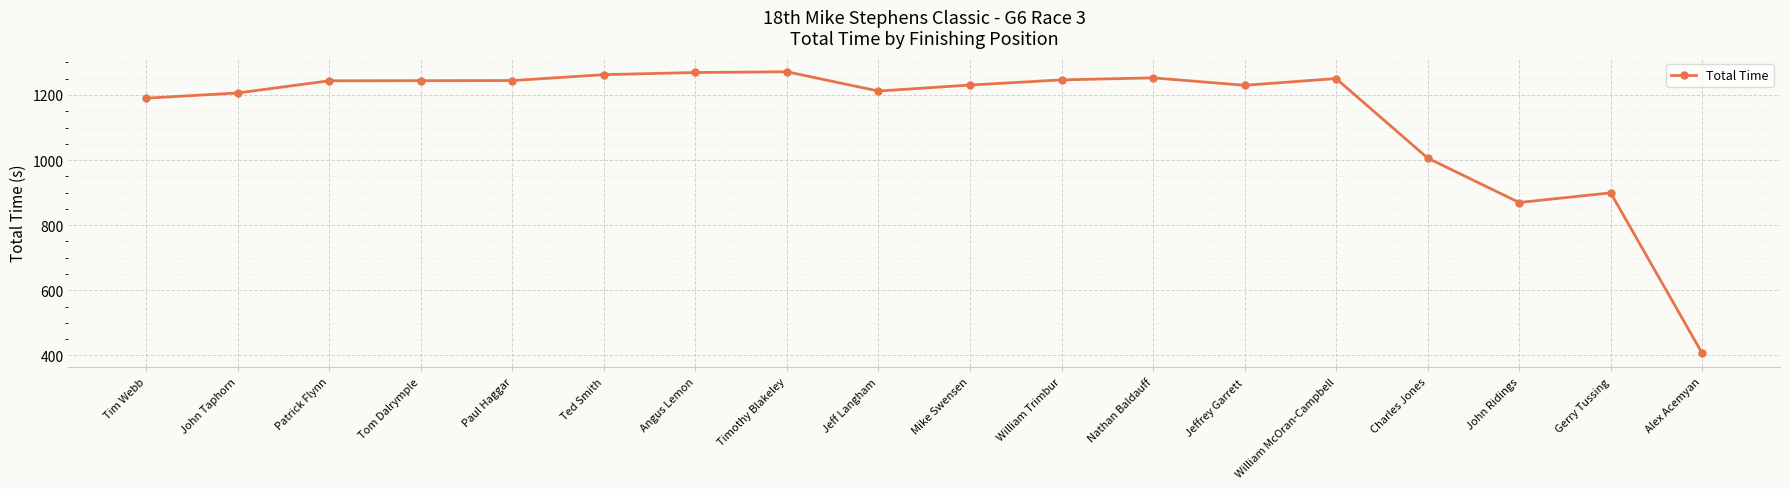

What is the average value?

1140.7